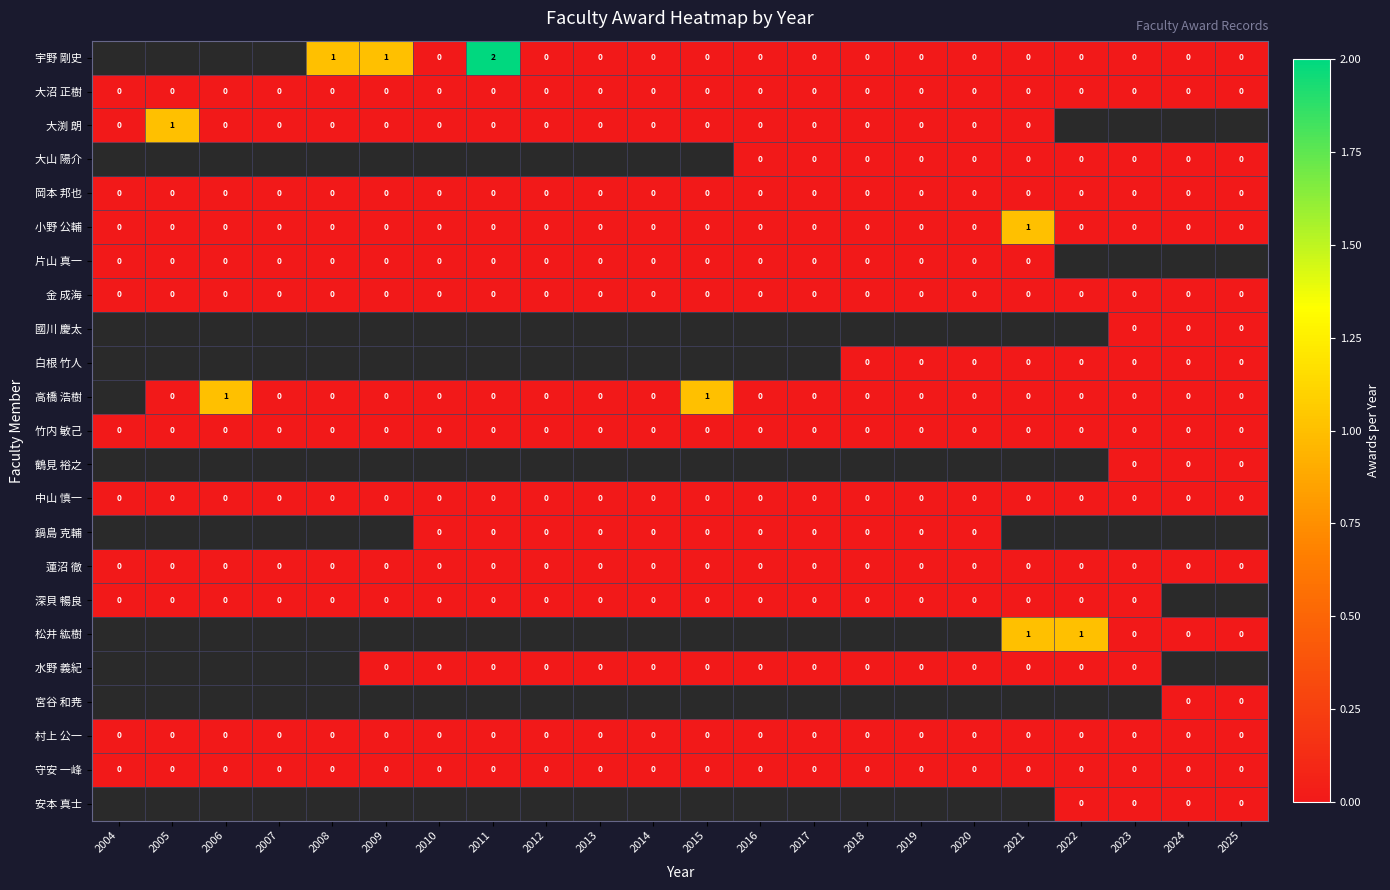

Is the value of 鶴見 裕之 at 2019 greater than the value of 松井 紘樹 at 2016?

No